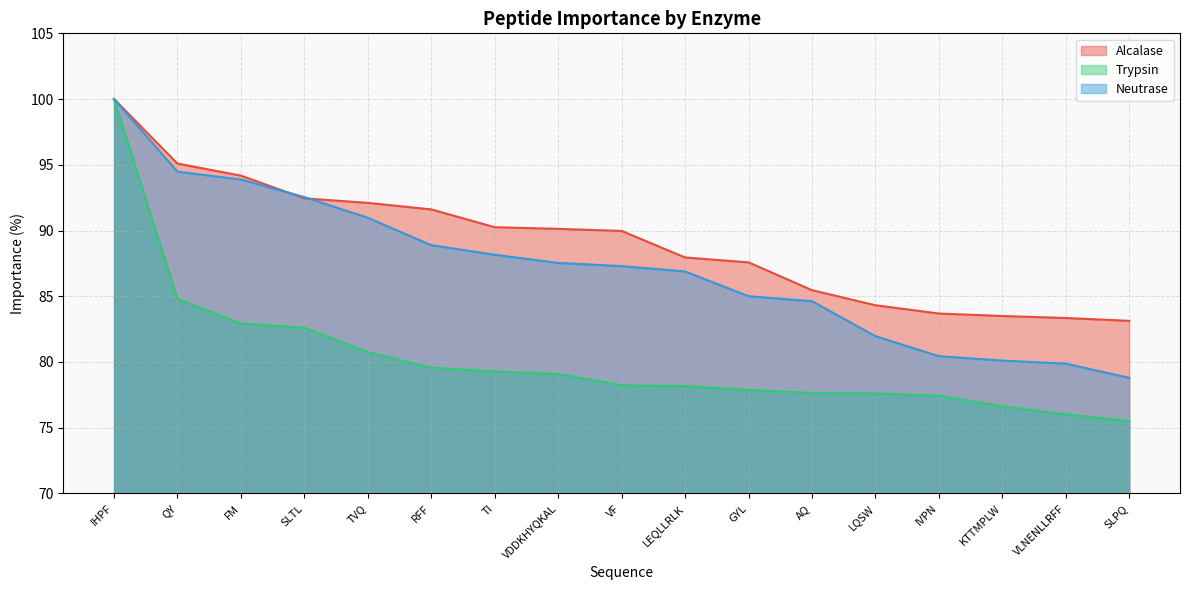

What are all the series names shown in the legend?

Alcalase, Trypsin, Neutrase